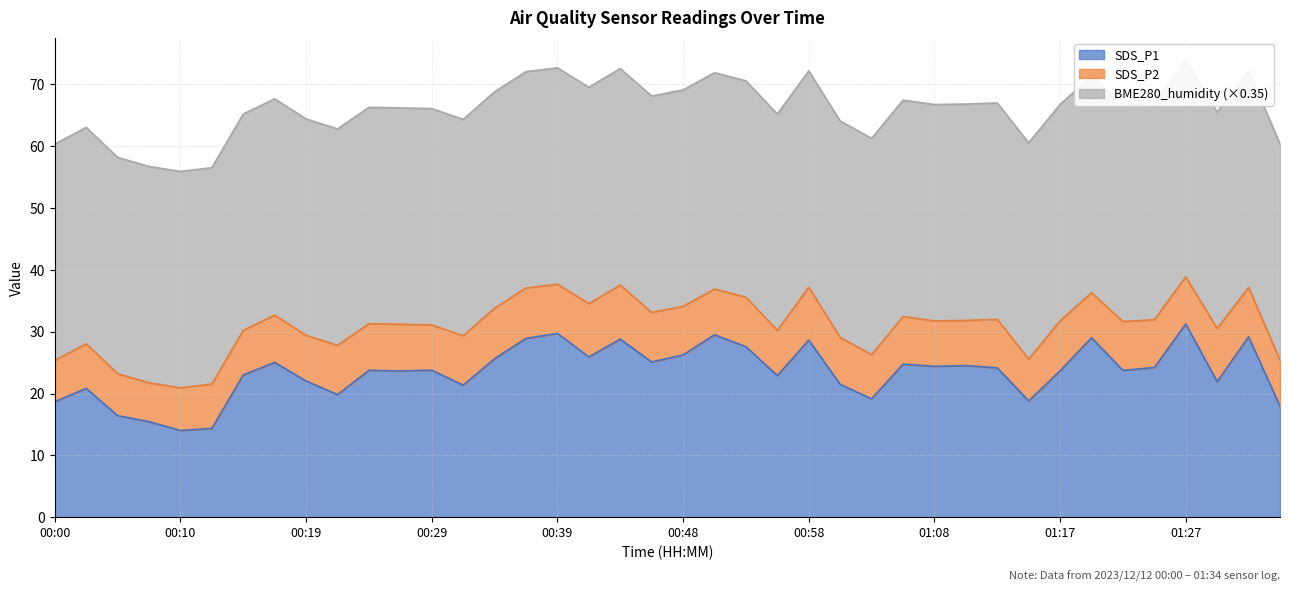

True or false: SDS_P2 and BME280_humidity cross at least once.

False